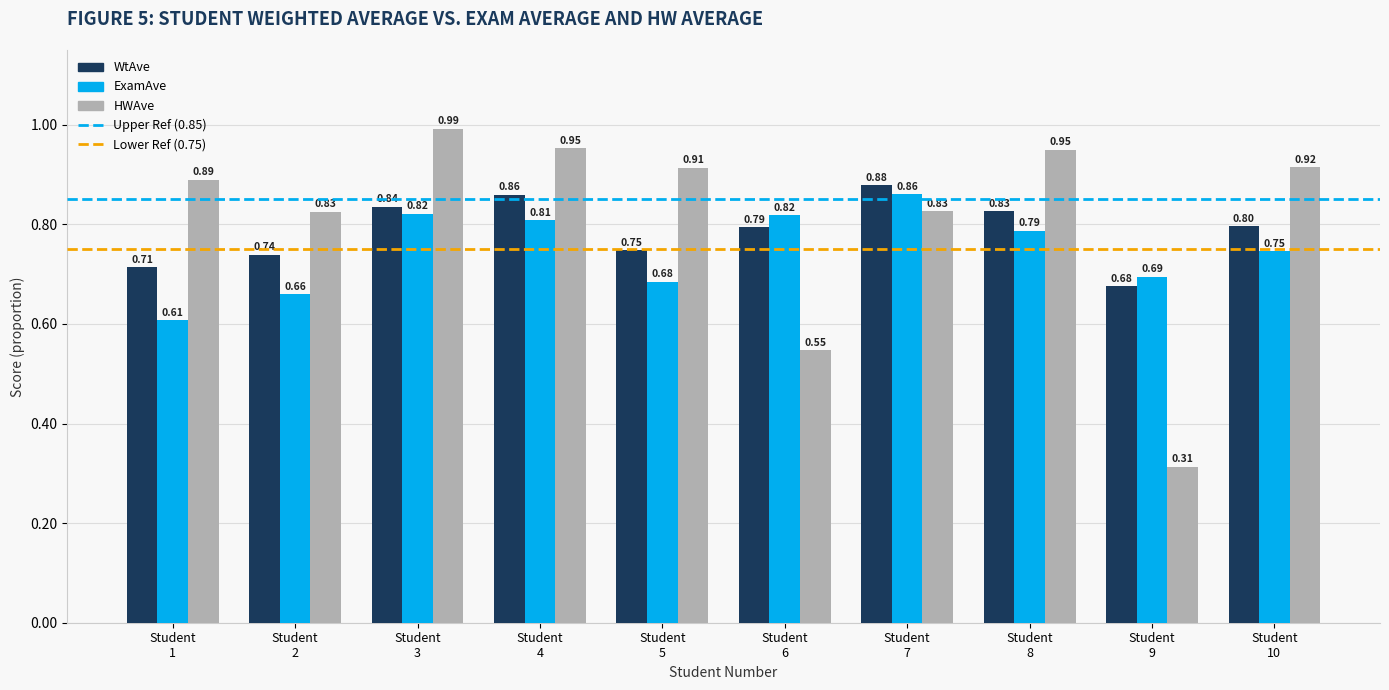

Which series has the widest spread of values?

HWAve